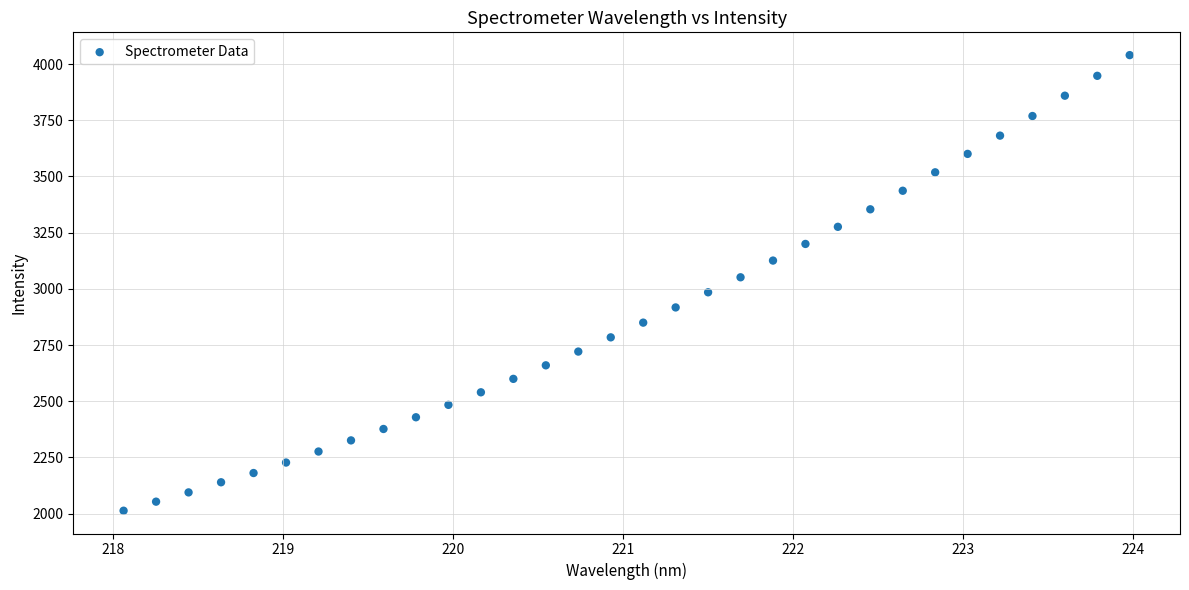

What is the range of X values (max minus min)?

5.9